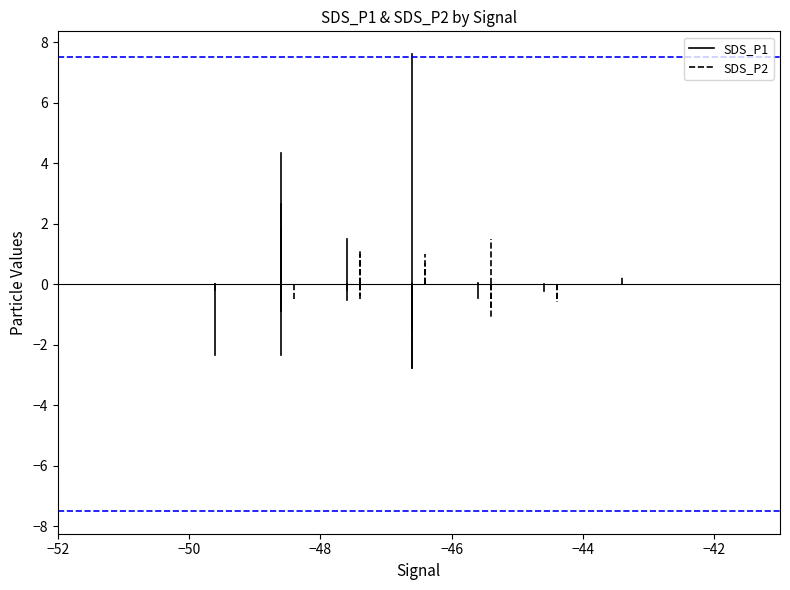

Is the value of SDS_P2 at −50 greater than the value of SDS_P1 at −52?

No